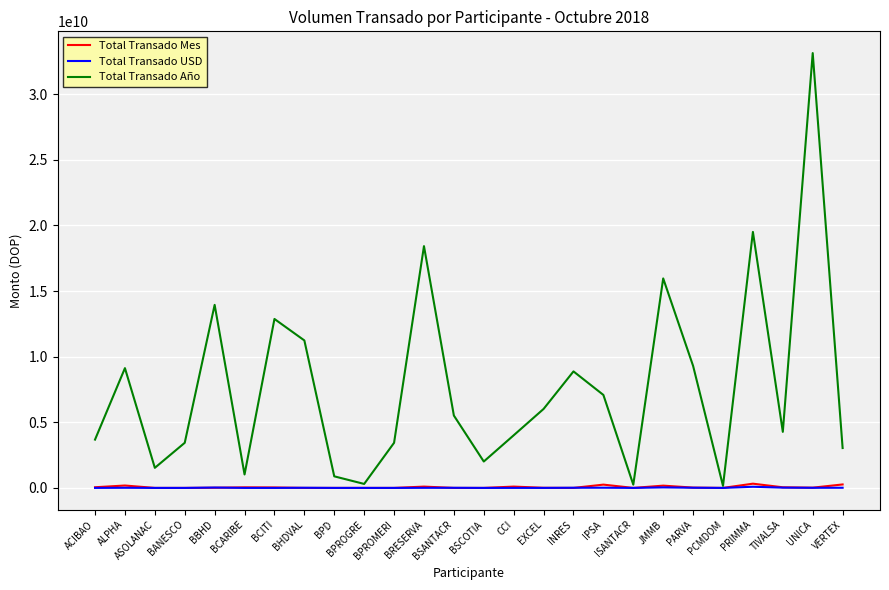

Does the chart have visible grid lines?

Yes